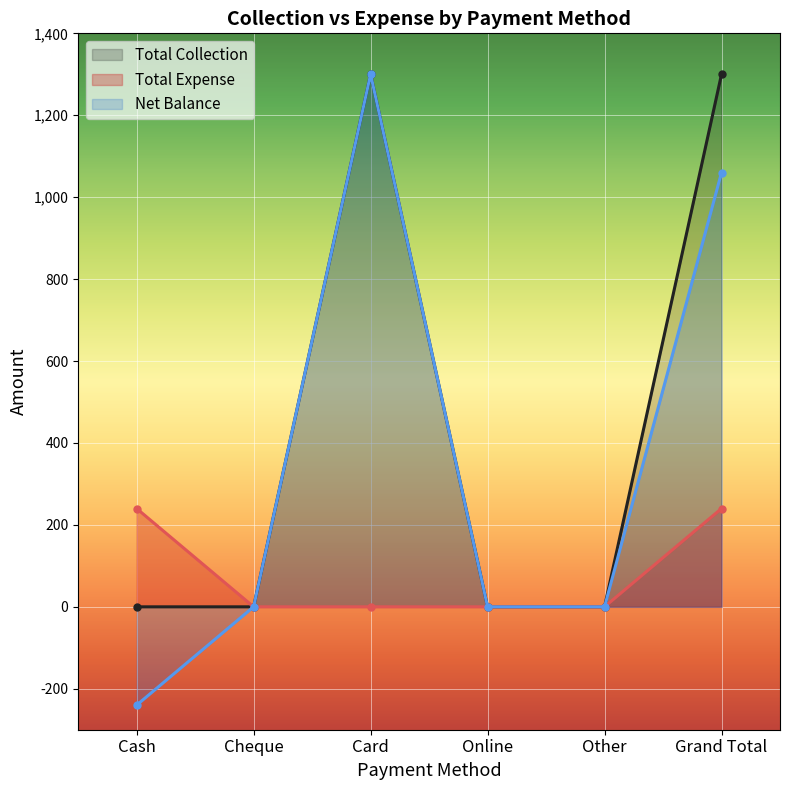

Which series has the widest spread of values?

Net Balance